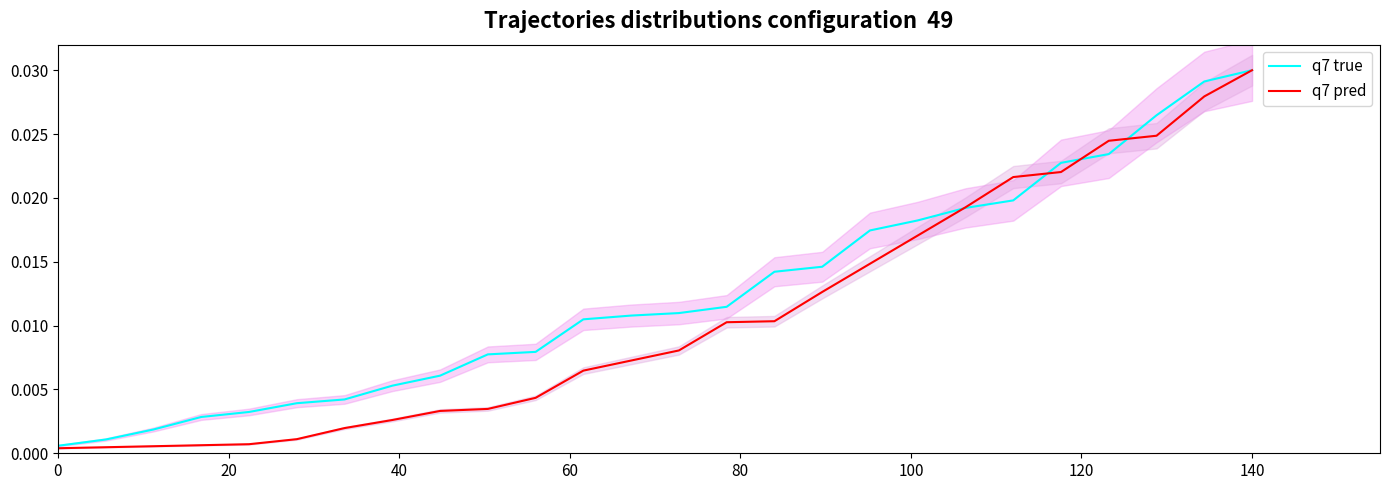

How many times do q7 true and q7 pred cross each other?

4